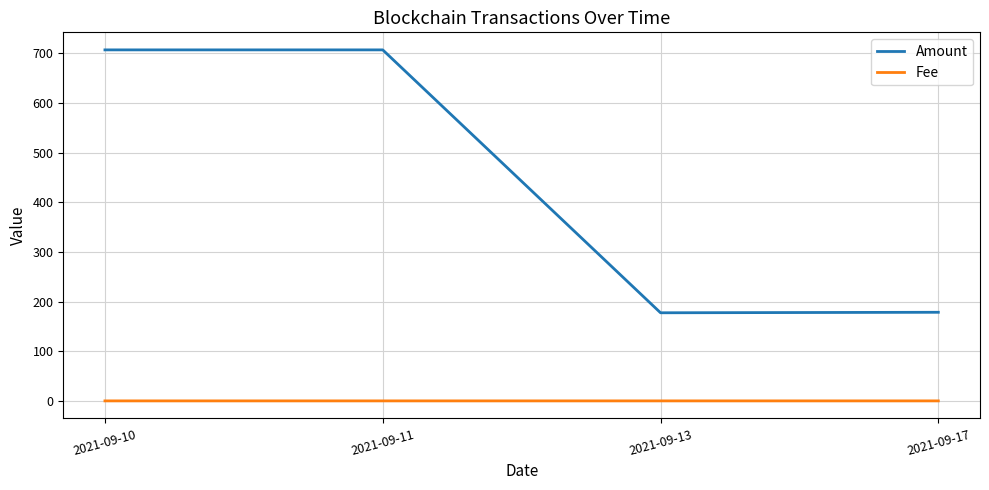

How many lines are shown in the chart?

2